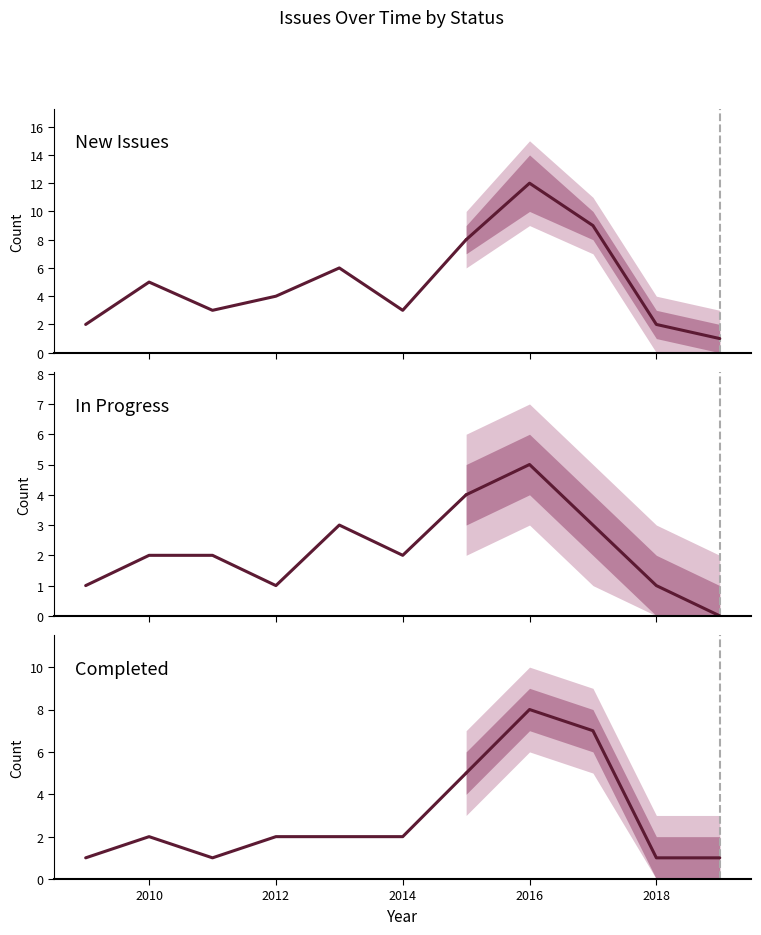

What is the value of the Completed point at the 2nd from the left?

2